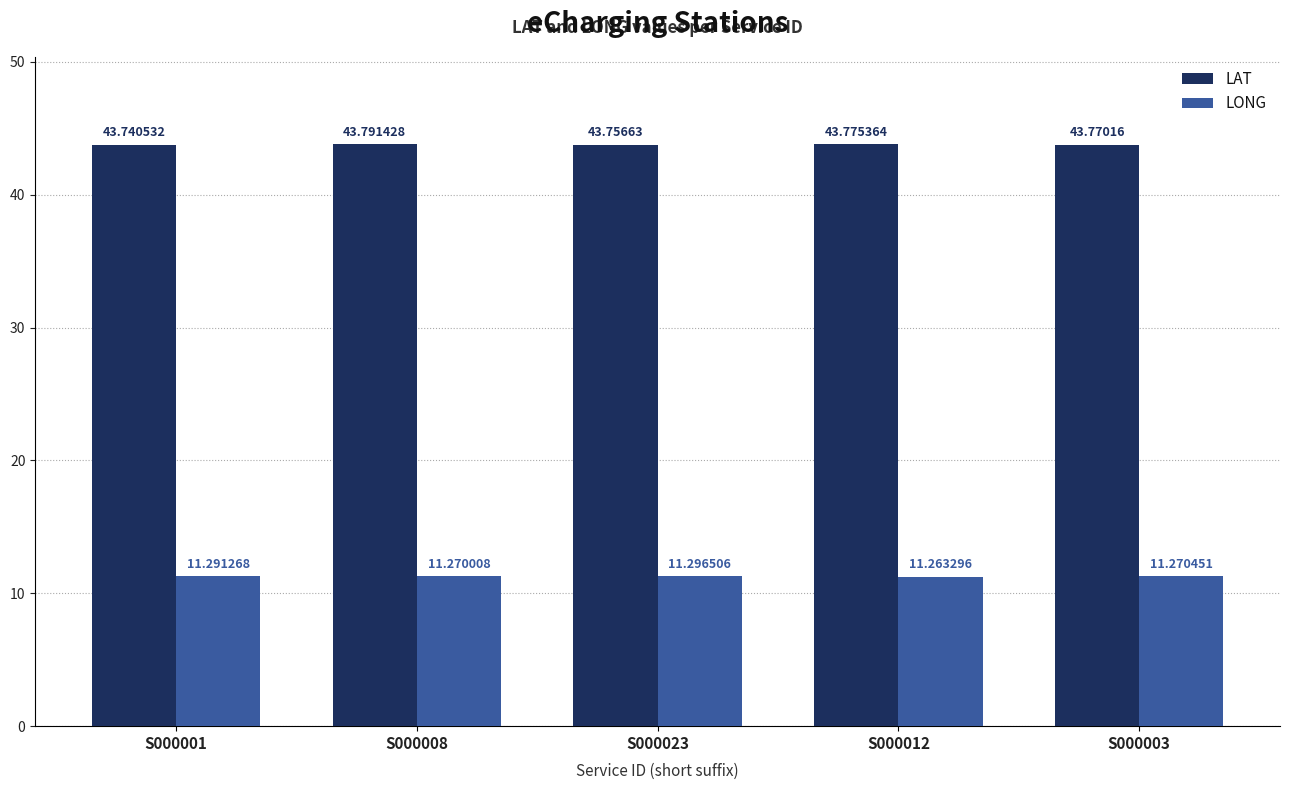

Which series has the widest spread of values?

LAT